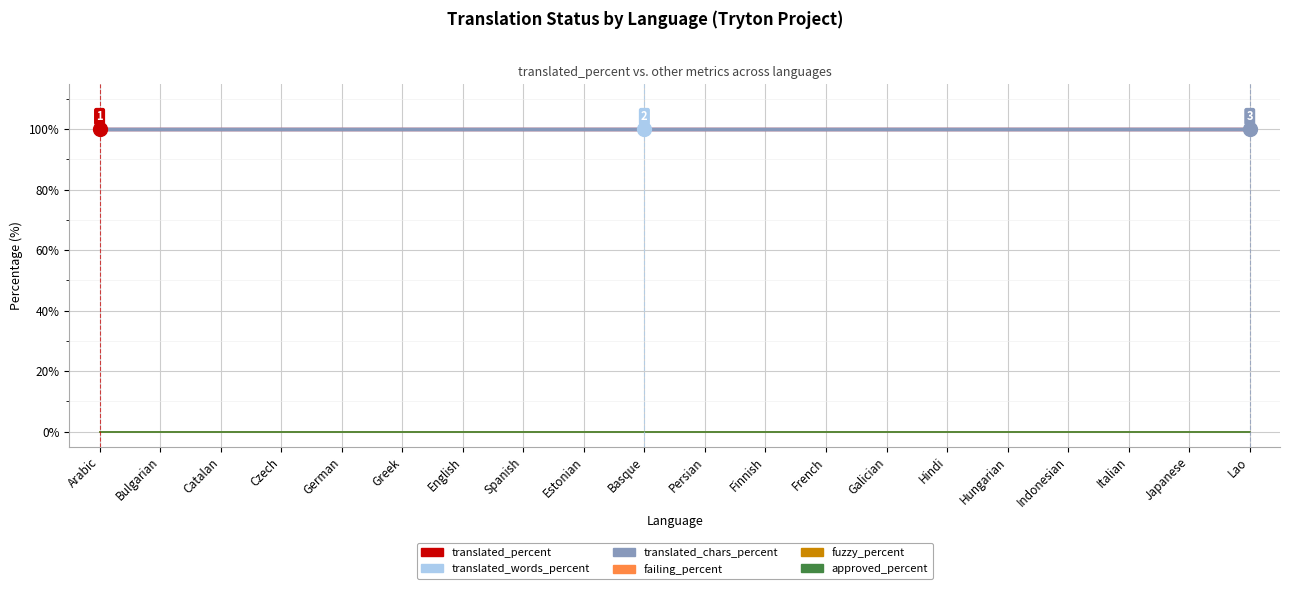

List the labels in order of approved_percent value, smallest first.

Arabic, Bulgarian, Catalan, Czech, German, Greek, English, Spanish, Estonian, Basque, Persian, Finnish, French, Galician, Hindi, Hungarian, Indonesian, Italian, Japanese, Lao